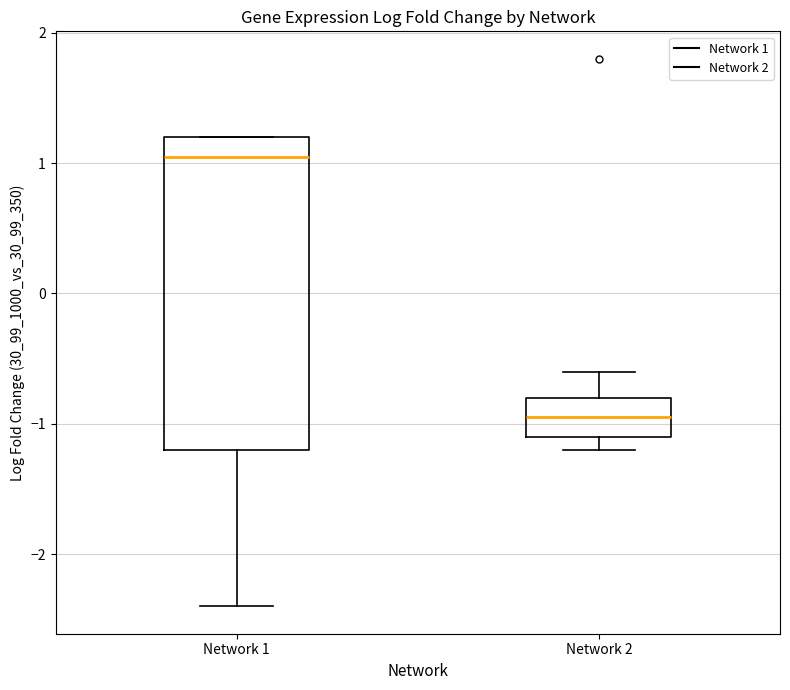

Where is the upper edge of the box for Network 1 on the y-axis? The values are not printed on the chart, so give them approximately, as read against the axis.

1.2